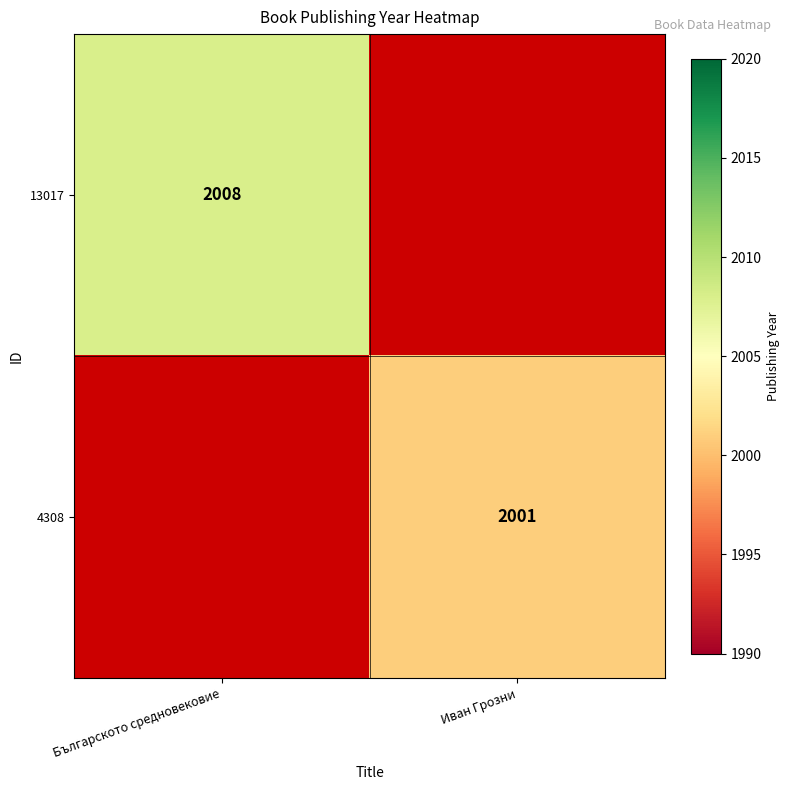

Which label corresponds to the largest value in the chart?

Българското средновековие